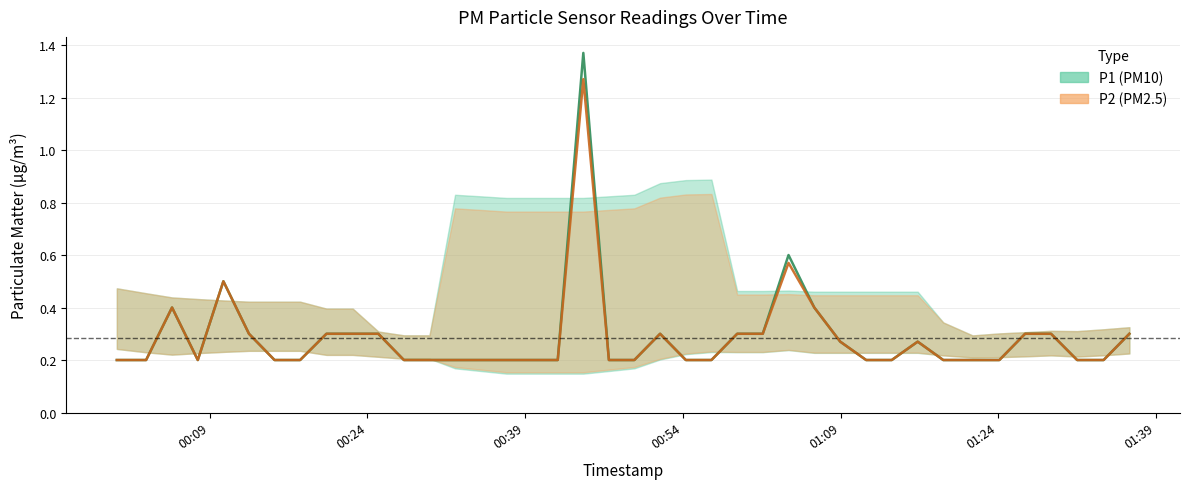

True or false: P2 and P1 intersect in this chart.

False